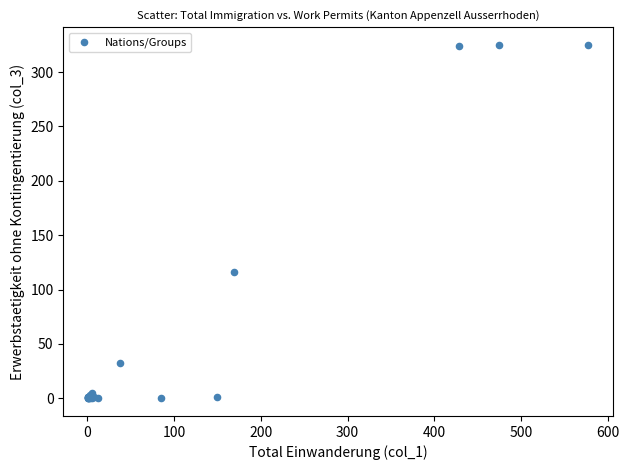

What Y value in the scatter plot is closest to 162?

116